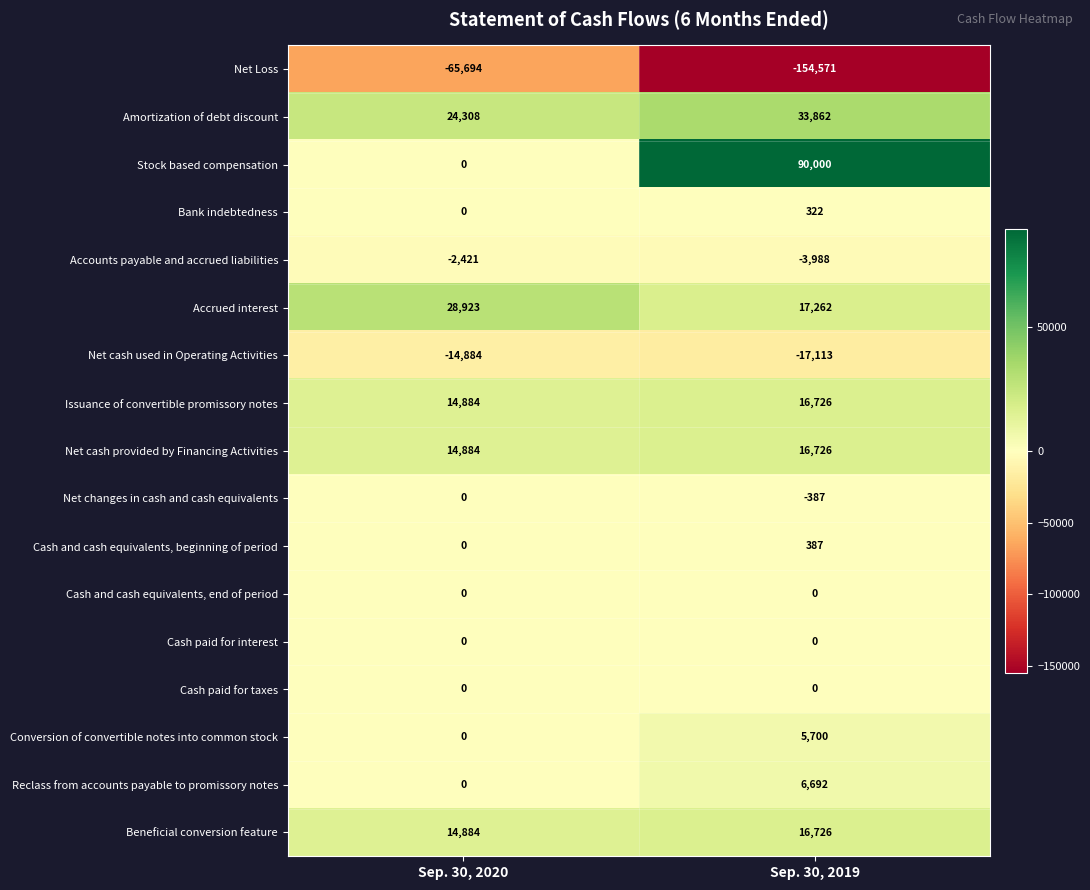

Rank the categories by Net cash used in Operating Activities value from highest to lowest.

Sep. 30, 2020, Sep. 30, 2019